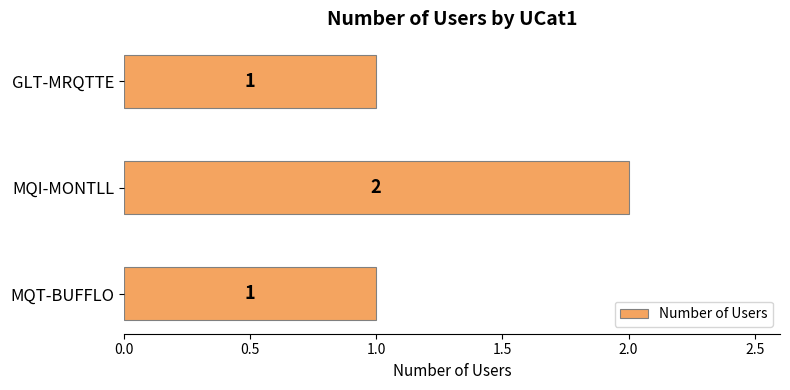

Are the bars grouped side by side (vs. stacked)?

No